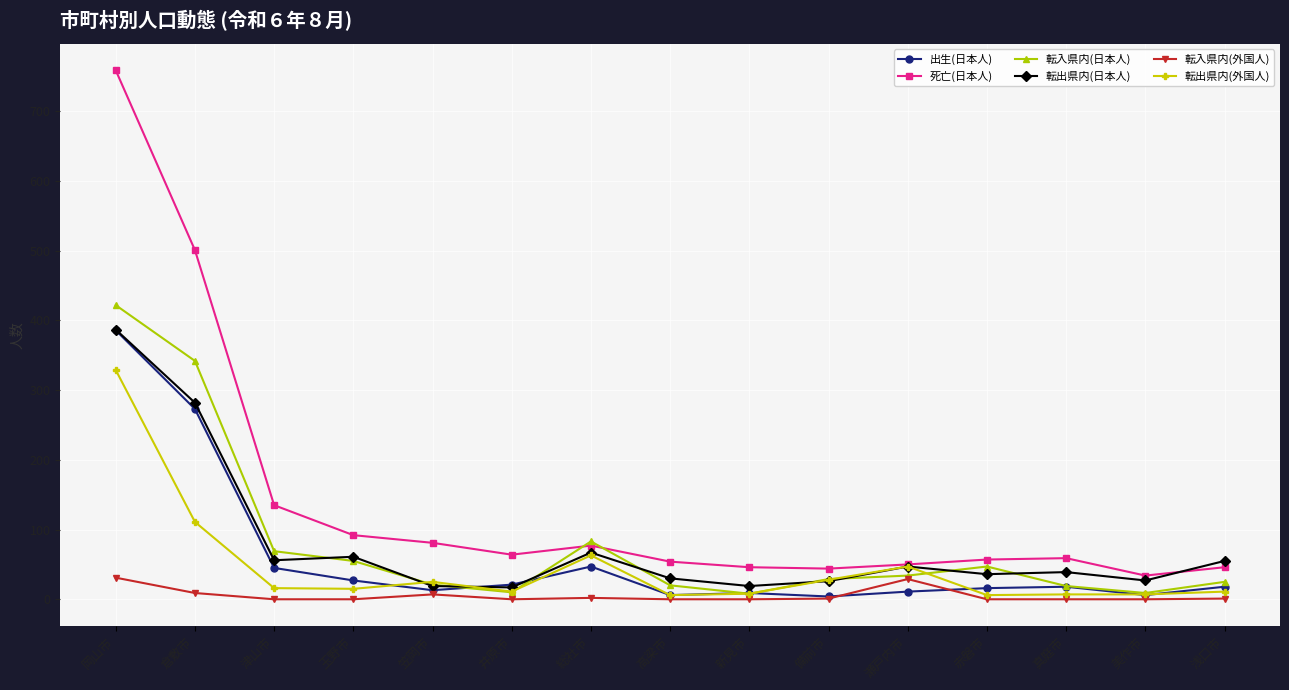

Read the 転入県内(日本人) value at 備前市.

29